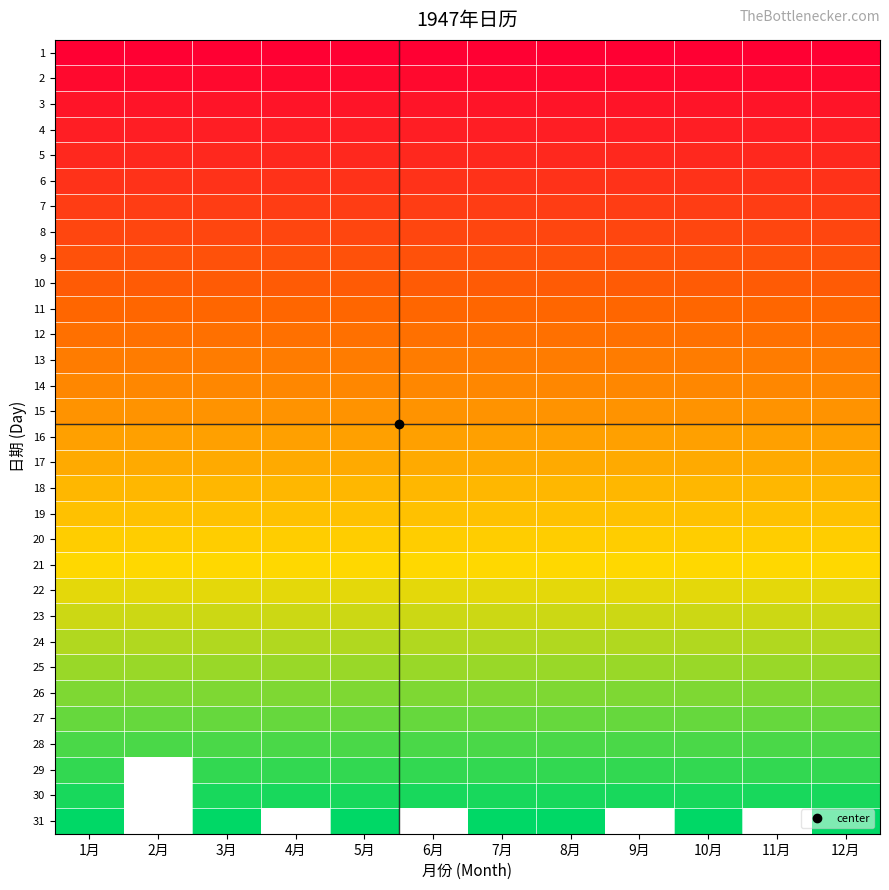

Which has a higher value, 3月 or 2月?

3月